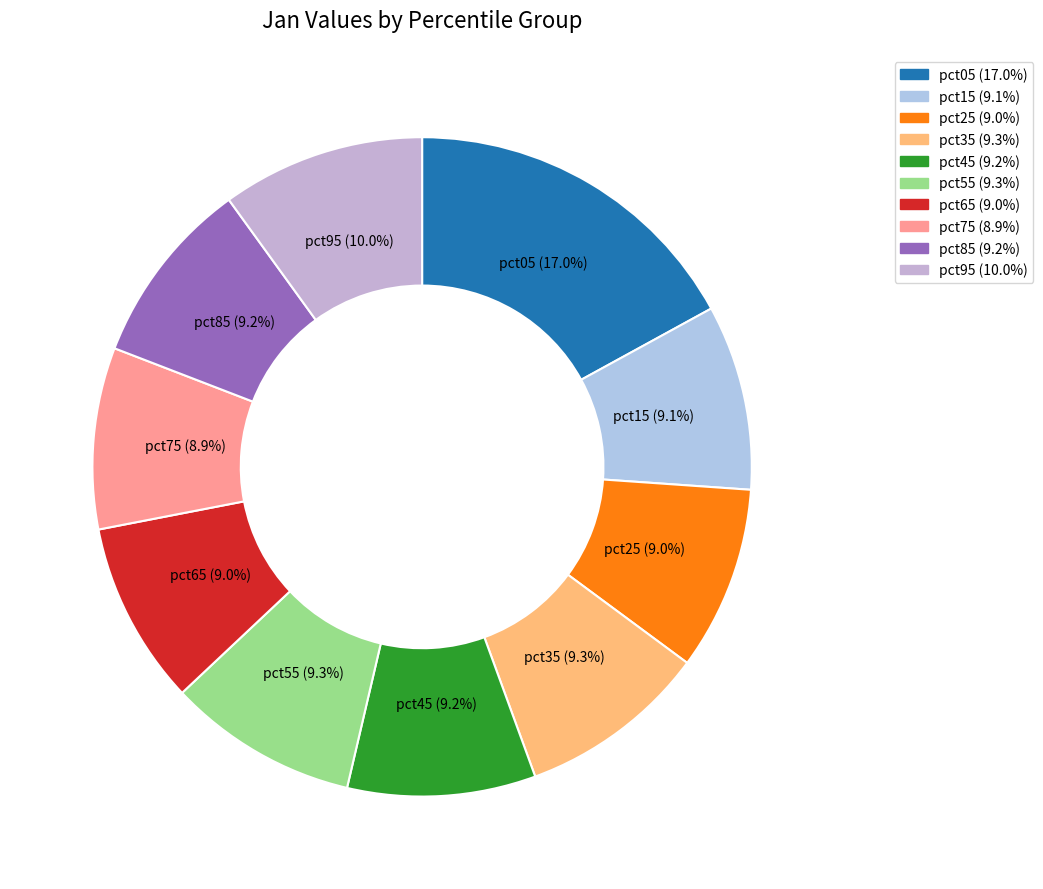

What is the ratio of the value at pct65 to the value at pct05?

0.5